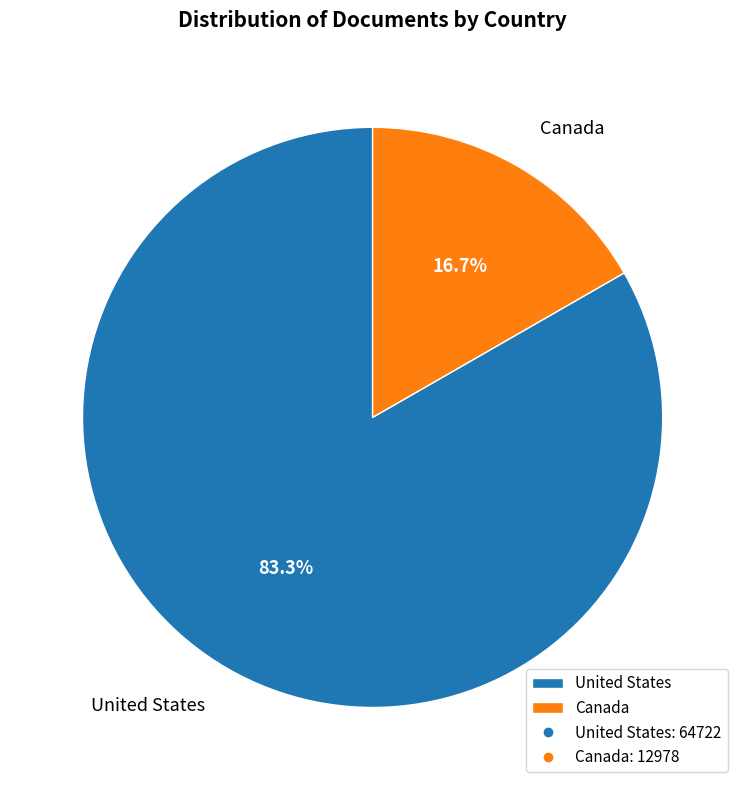

To the nearest percent, what percentage of the pie is Canada?

17%